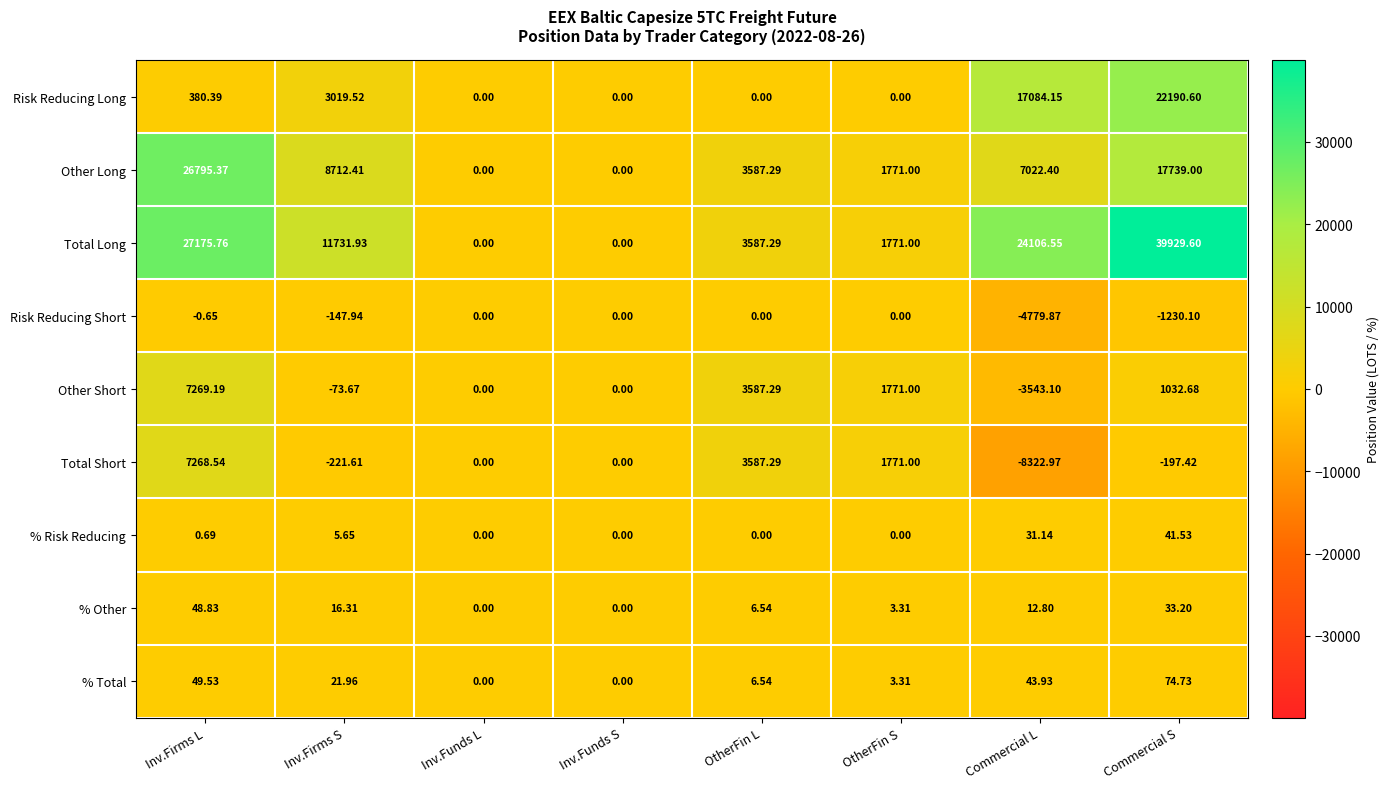

At Inv.Firms L, list the series in order from smallest to largest.

Risk Reducing Short, % Risk Reducing, % Other, % Total, Risk Reducing Long, Total Short, Other Short, Other Long, Total Long